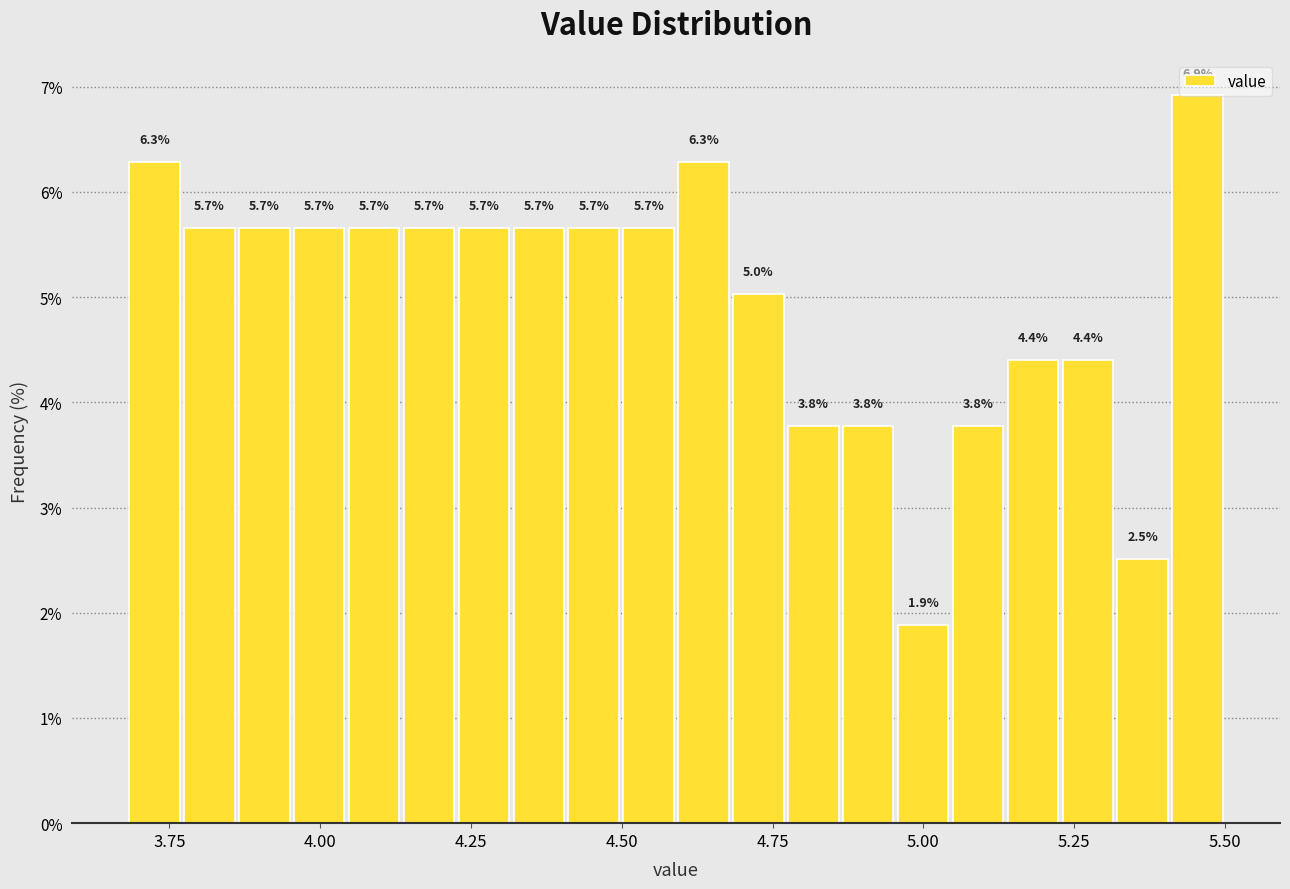

Around what value on the x-axis is the tallest bar? Give the approximate position of its centre, as read against the axis.

5.45